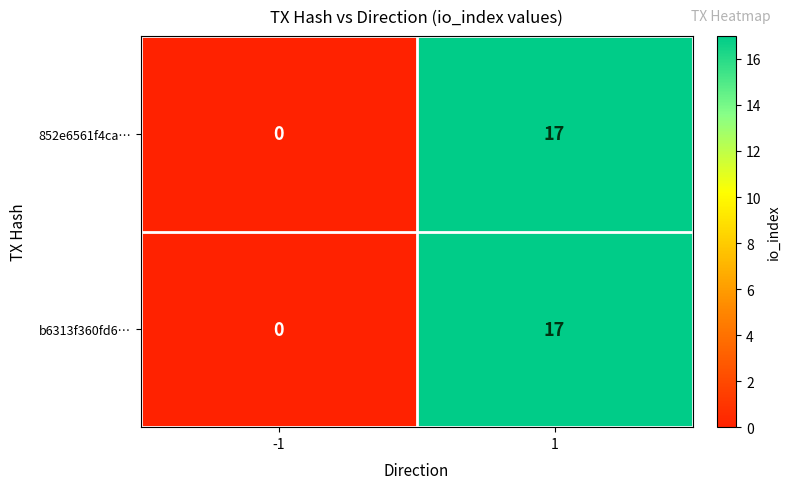

Reading left to right, list all the values displayed in this chart.

852e6561f4ca…: 0	17
b6313f360fd6…: 0	17